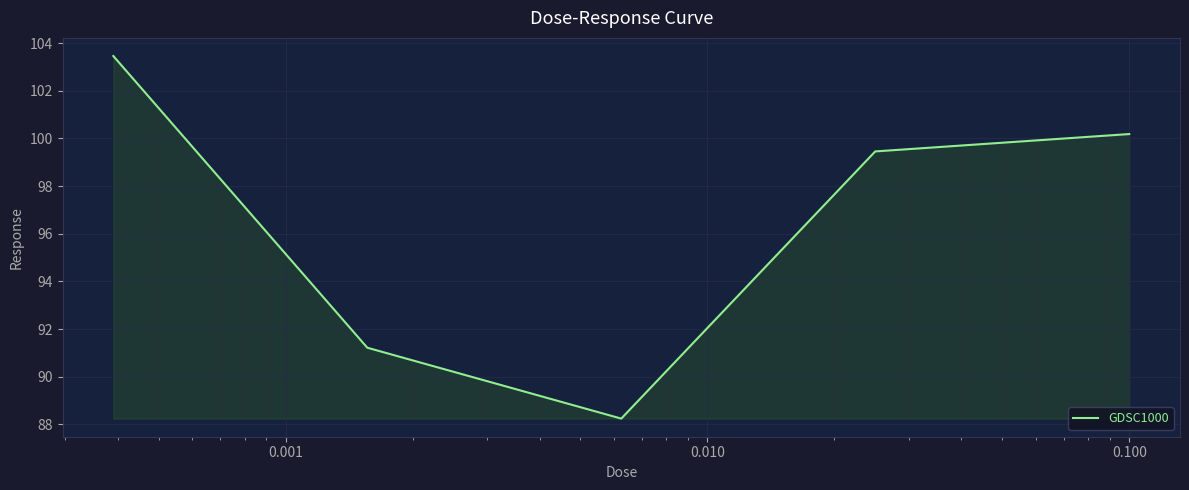

What is the sum of all values?

482.6